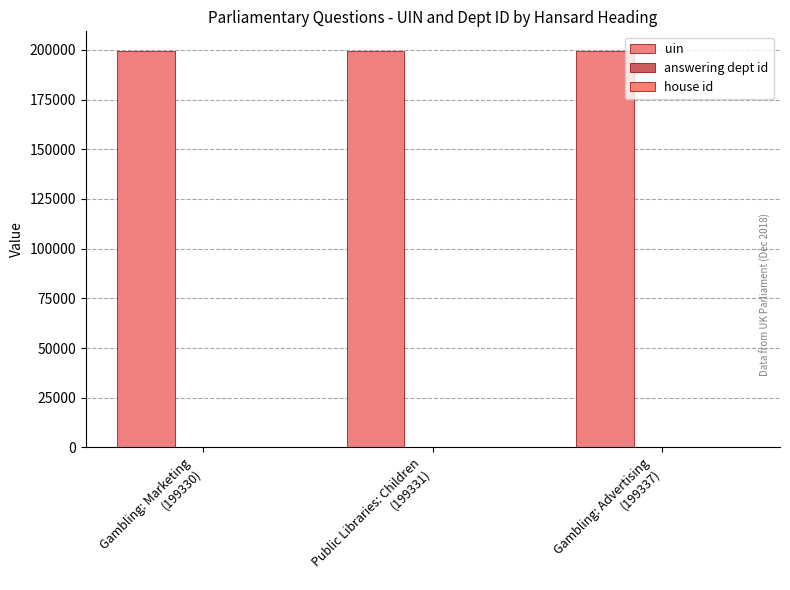

Is it true that uin equals 266164 at Gambling: Marketing
(199330)?

False